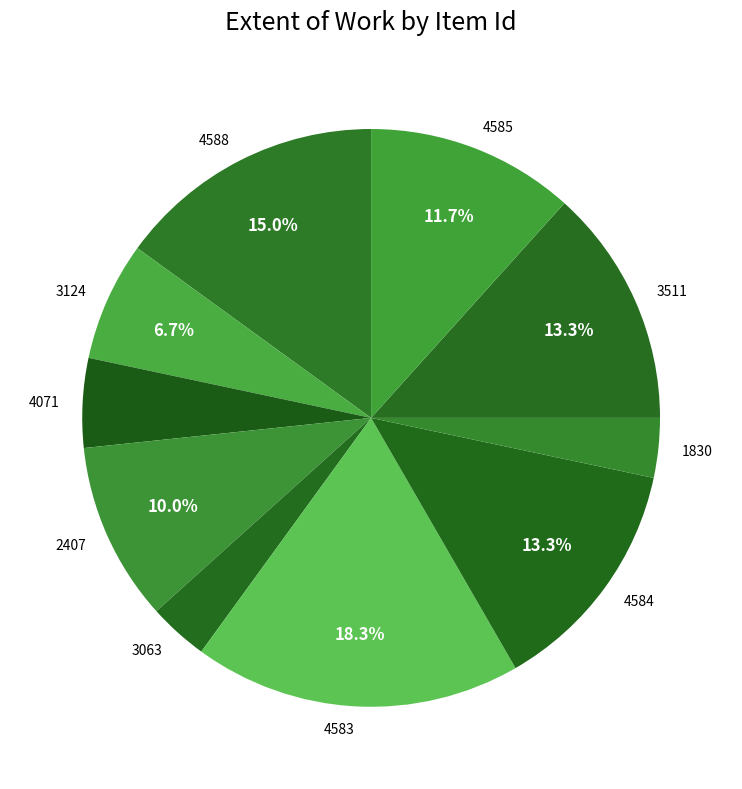

Does 3511 represent more than half of the total?

No